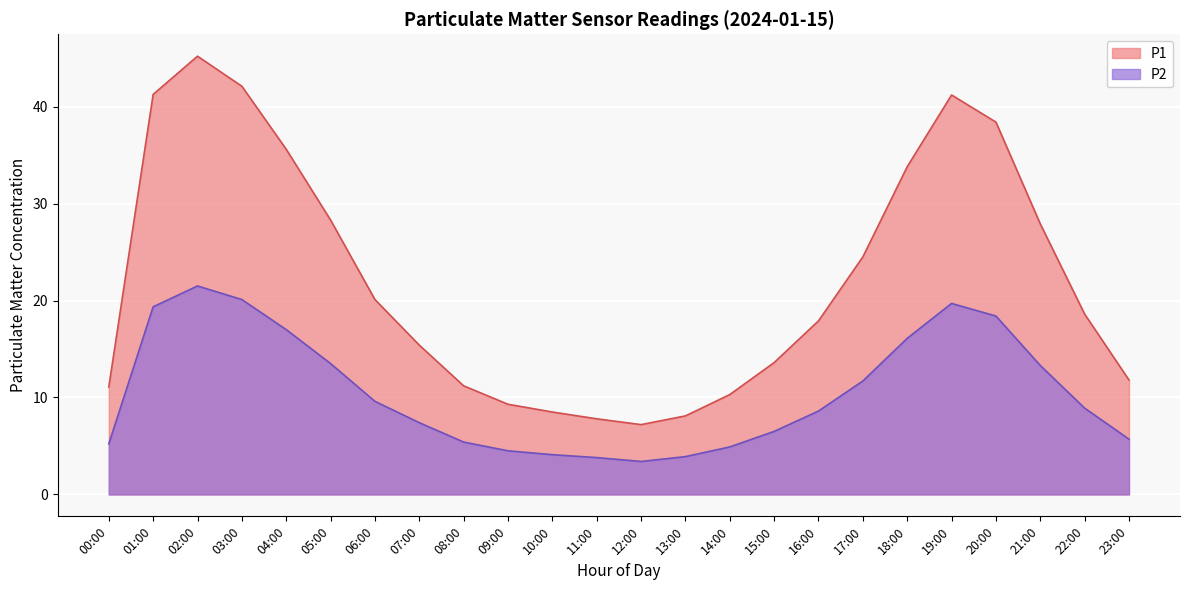

Where is the first local maximum for P1?

02:00